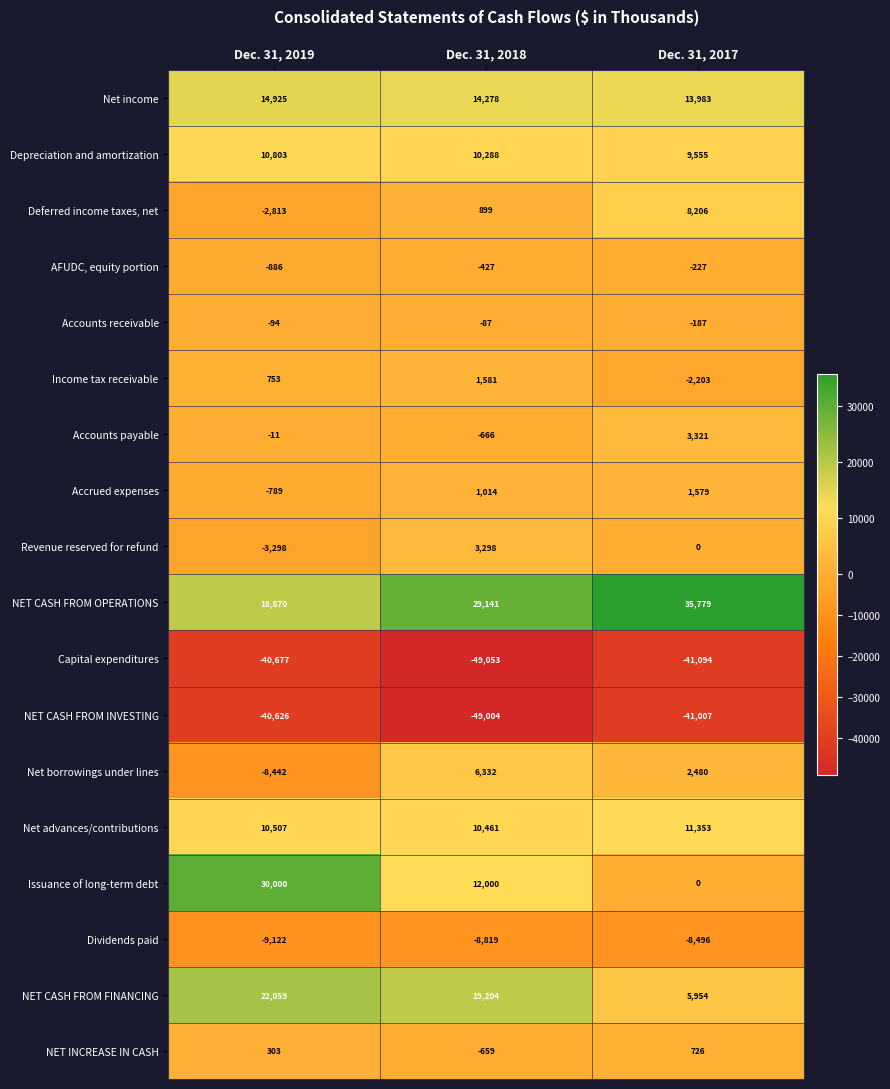

True or false: NET CASH FROM INVESTING has a value of -17137 at Dec. 31, 2018.

False